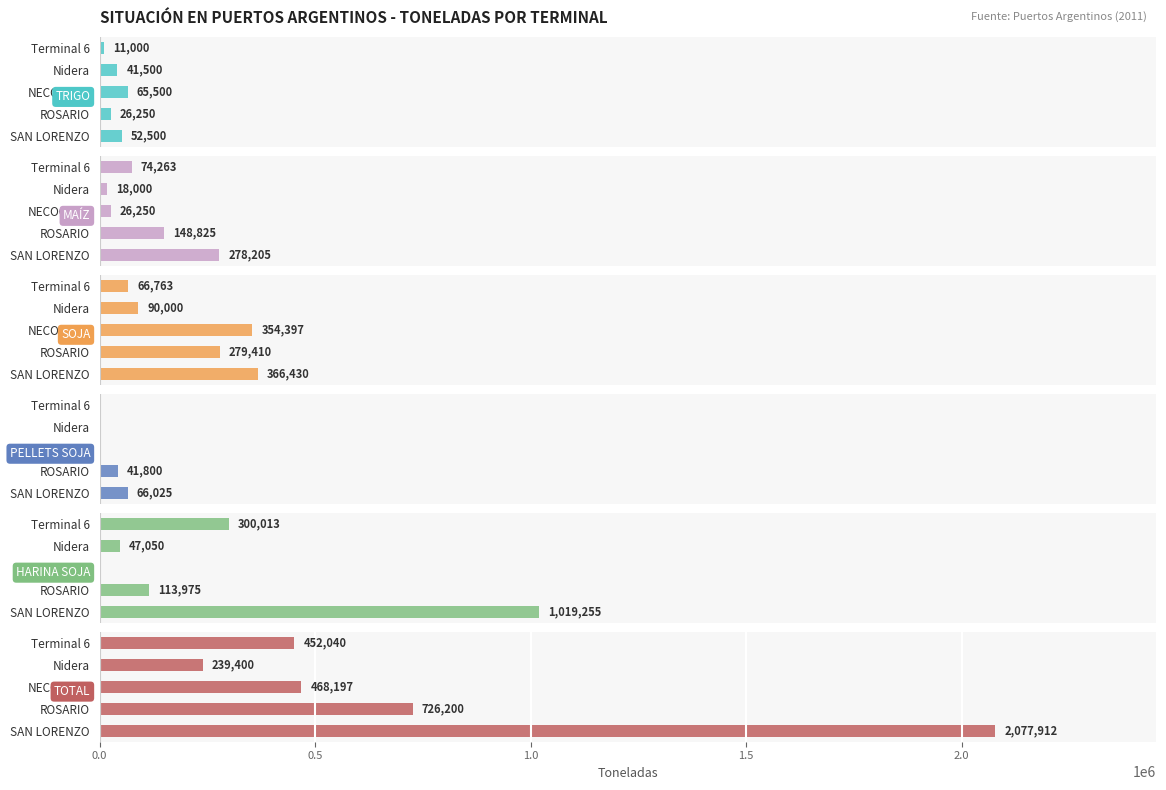

What are all the series names shown in the legend?

TRIGO, MAÍZ, SOJA, PELLETS SOJA, HARINA SOJA, TOTAL